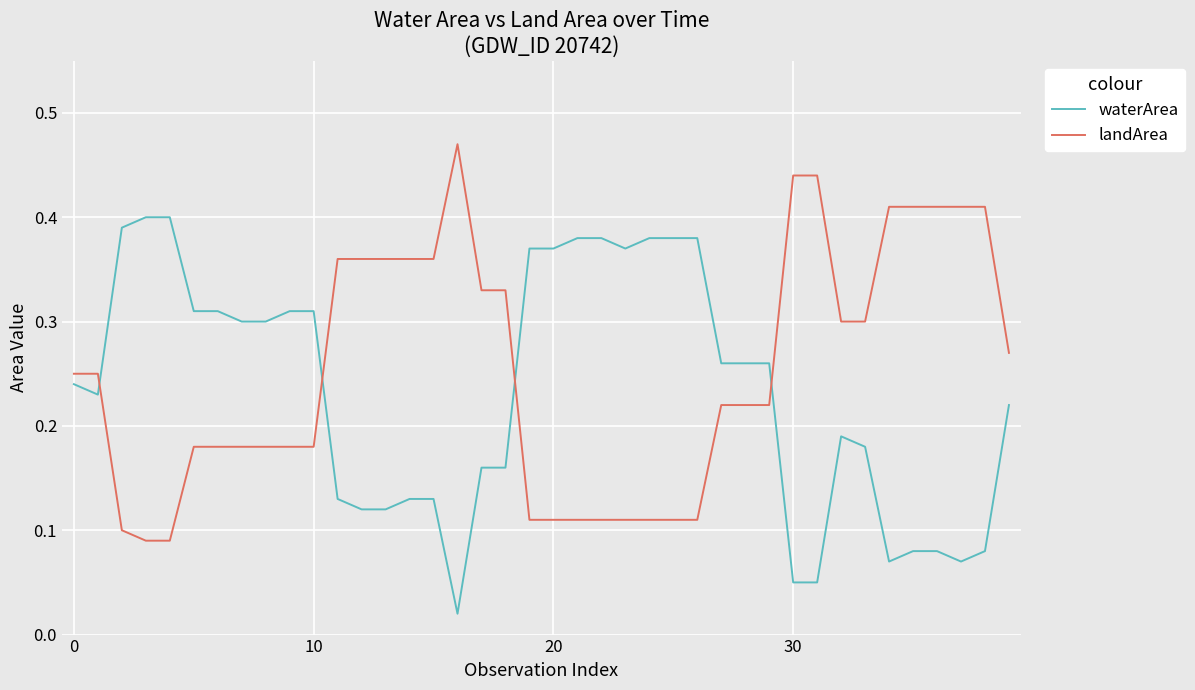

After their last crossing, which series has the higher values: waterArea or landArea?

landArea